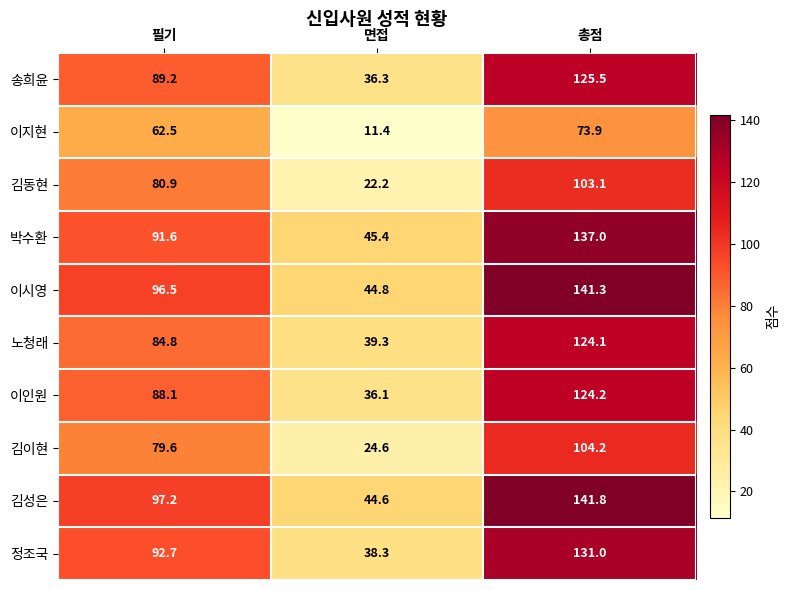

Reading right to left, what are all the values shown in this chart?

송희윤: 총점=125.5	면접=36.3	필기=89.2
이지현: 총점=73.9	면접=11.4	필기=62.5
김동현: 총점=103.1	면접=22.2	필기=80.9
박수환: 총점=137.0	면접=45.4	필기=91.6
이시영: 총점=141.3	면접=44.8	필기=96.5
노청래: 총점=124.1	면접=39.3	필기=84.8
이인원: 총점=124.2	면접=36.1	필기=88.1
김이현: 총점=104.2	면접=24.6	필기=79.6
김성은: 총점=141.8	면접=44.6	필기=97.2
정조국: 총점=131.0	면접=38.3	필기=92.7